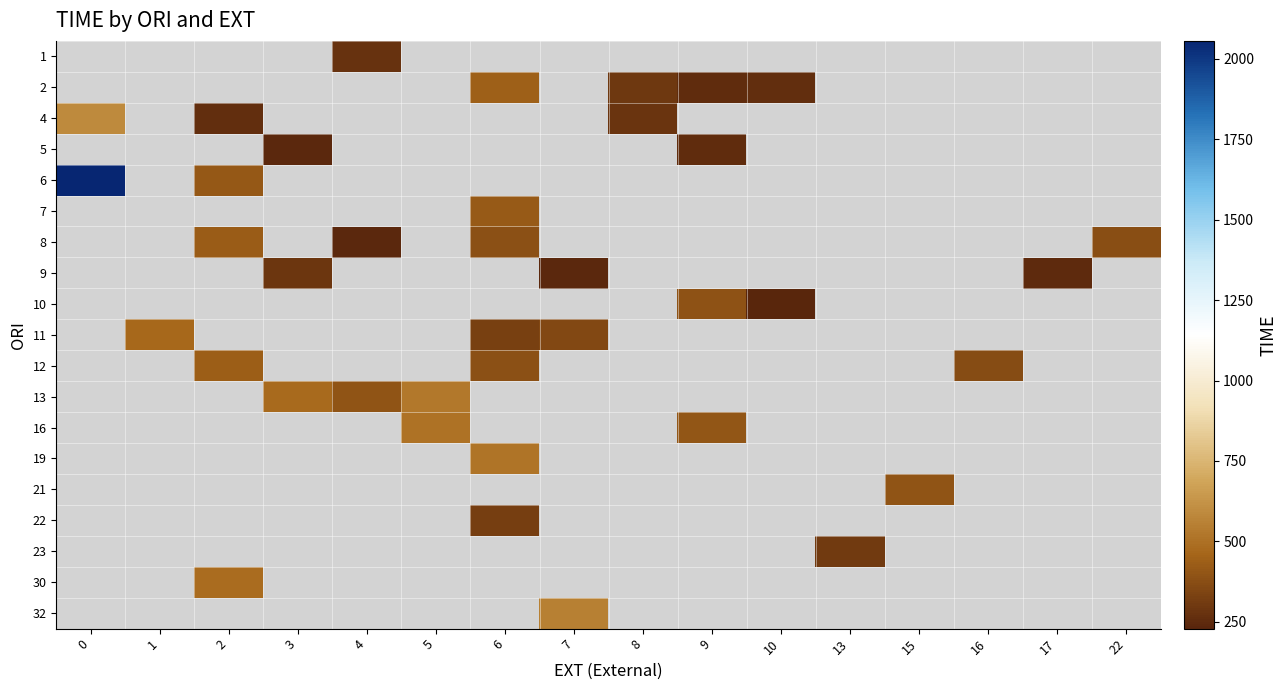

What is the sum of the 4 values at 2 and 0?

847.9